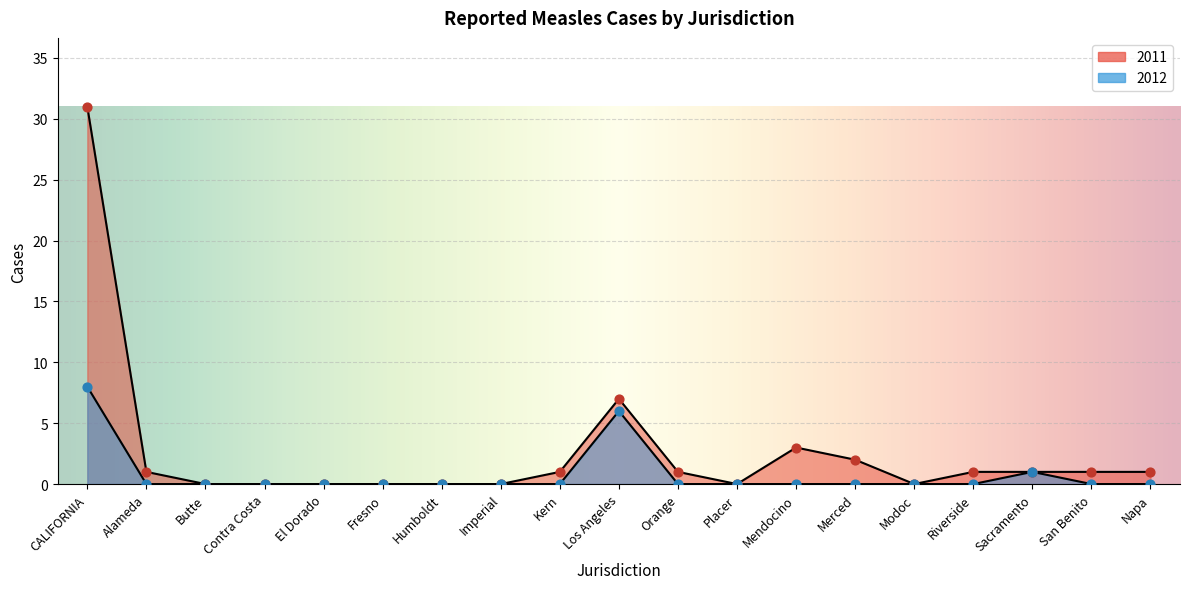

Which series has the largest total across all categories?

2011